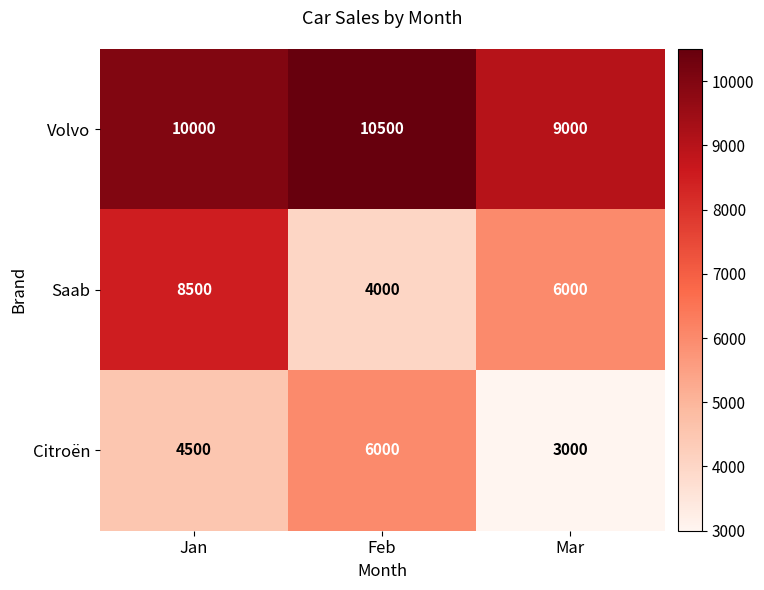

At which category does the chart reach its peak across all series?

Feb